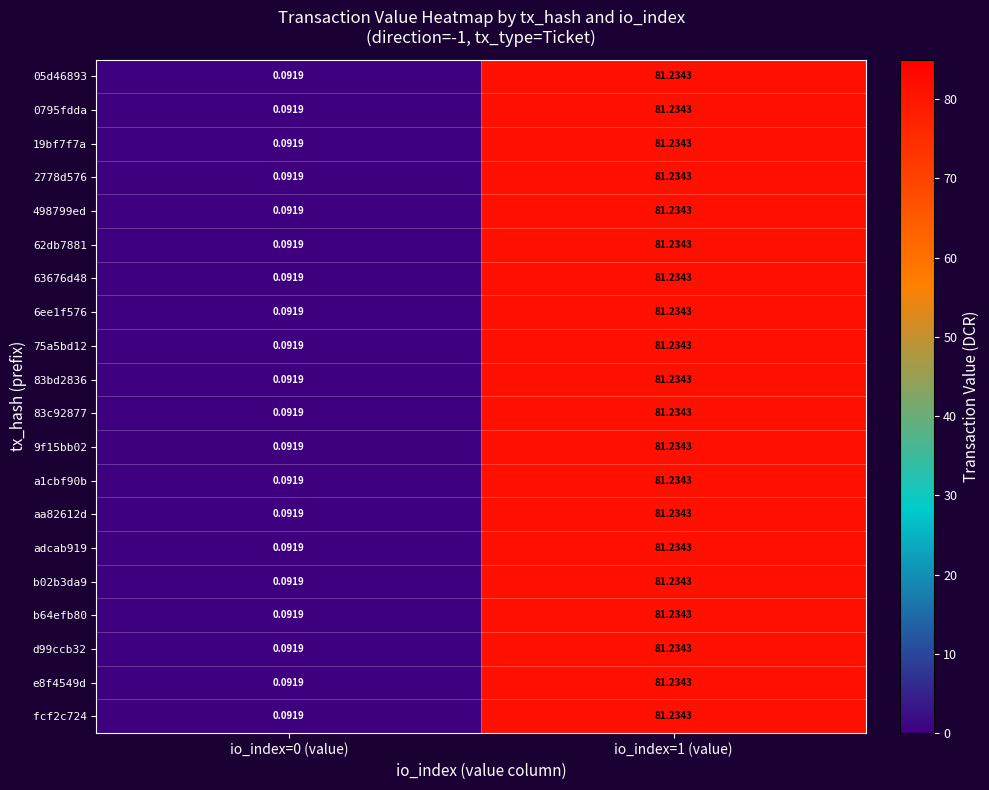

Which label corresponds to the largest value in the chart?

io_index=1 (value)